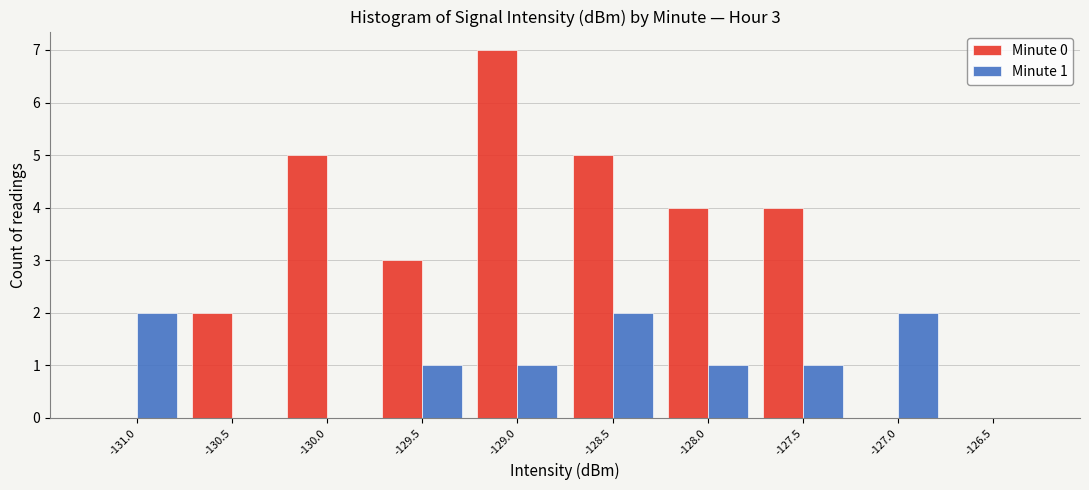

How many data points does each series have?

10